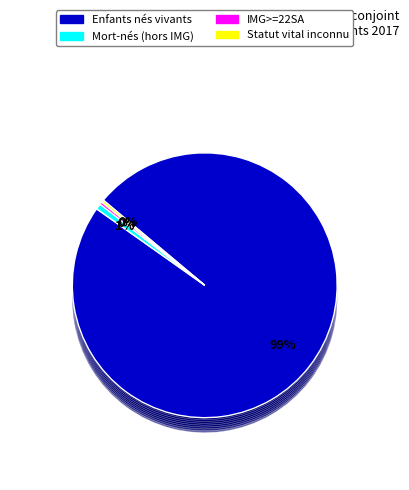

How many slices are in this pie chart?

4